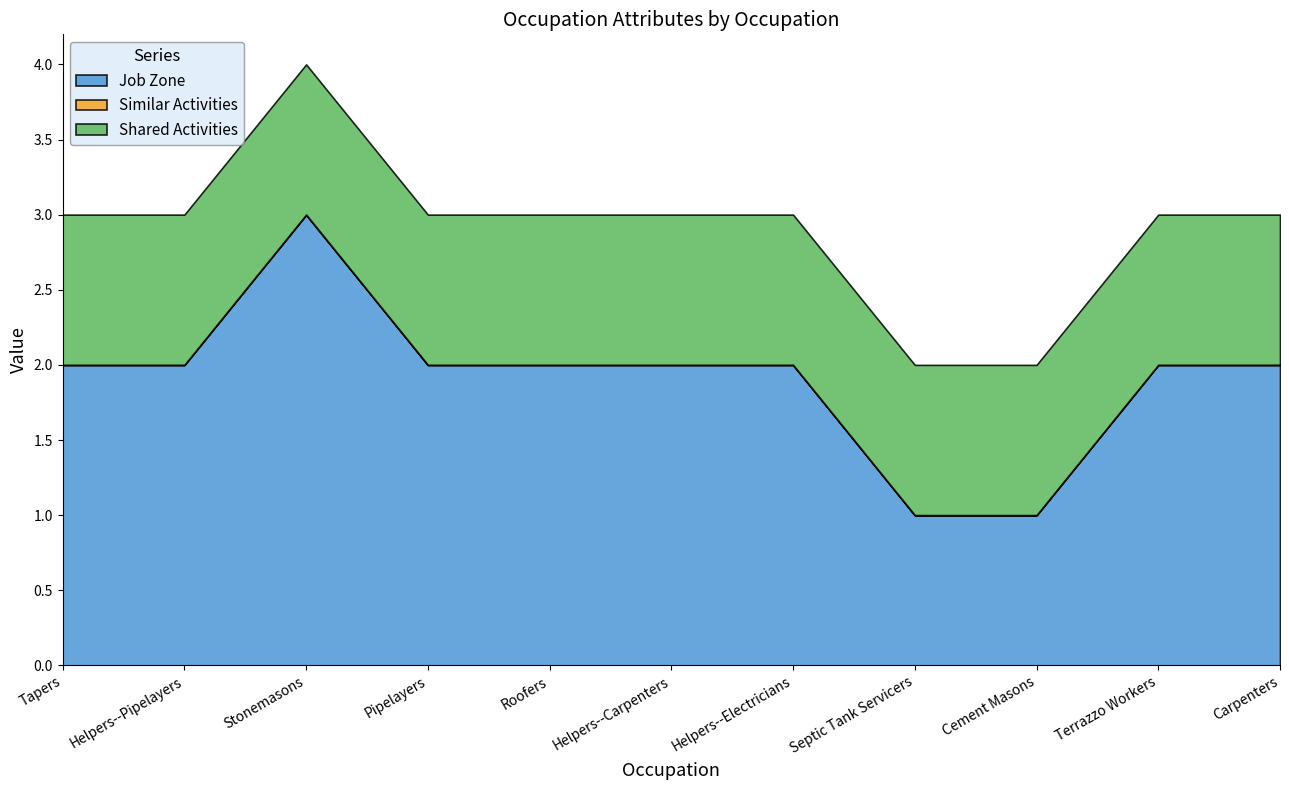

How many data points in Job Zone are above 2?

1